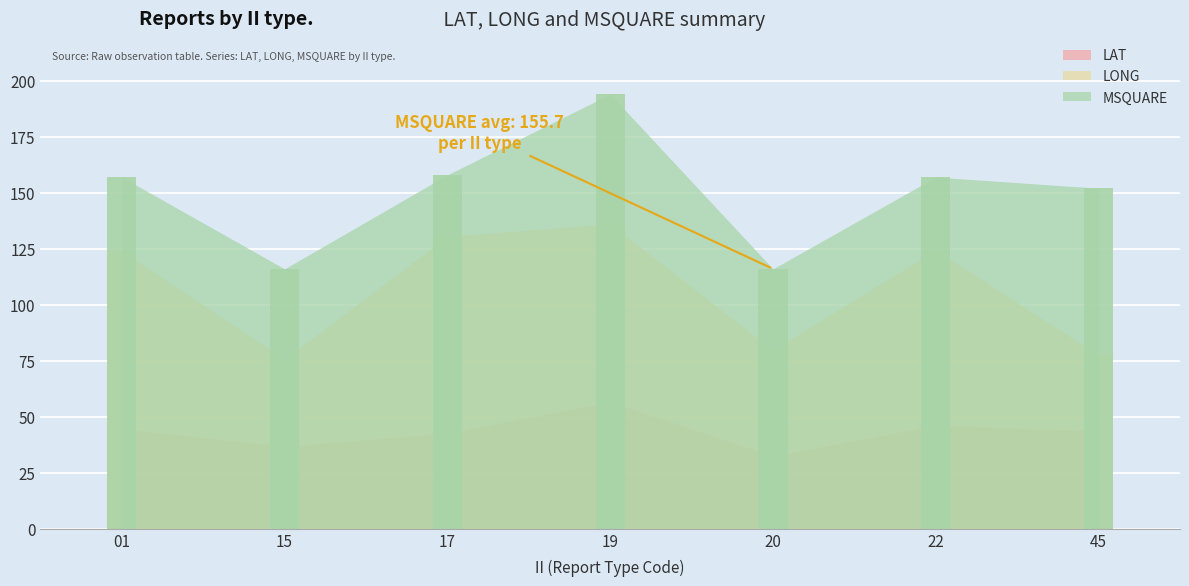

Rank the series by their maximum value, from lowest to highest.

LAT, LONG, MSQUARE